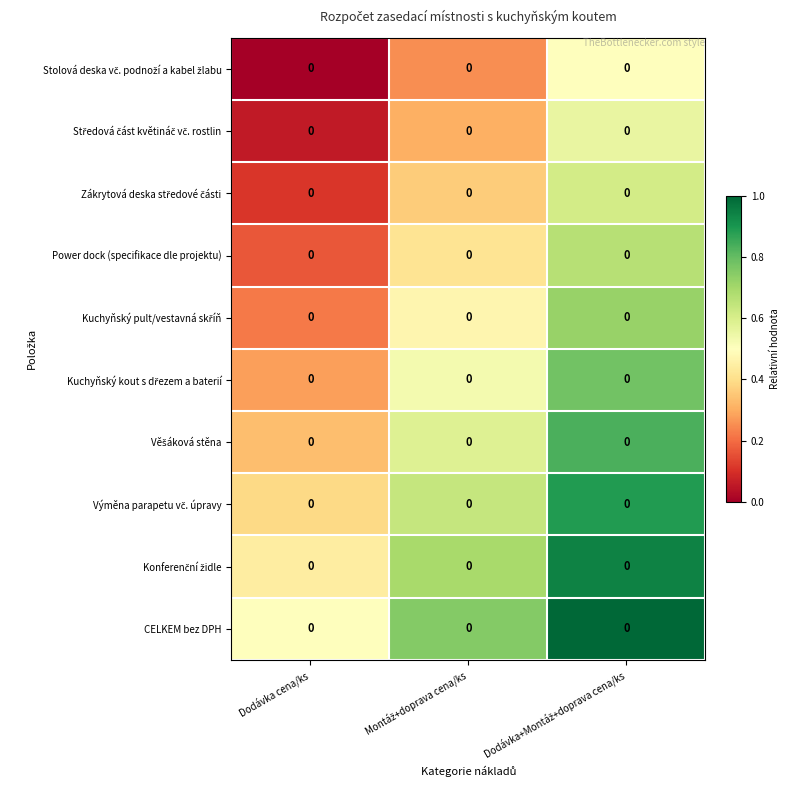

At Montáž+doprava cena/ks, list the series in order from largest to smallest.

CELKEM bez DPH, Konferenční židle, Výměna parapetu vč. úpravy, Věšáková stěna, Kuchyňský kout s dřezem a baterií, Kuchyňský pult/vestavná skříň, Power dock (specifikace dle projektu), Zákrytová deska středové části, Středová část květináč vč. rostlin, Stolová deska vč. podnoží a kabel žlabu